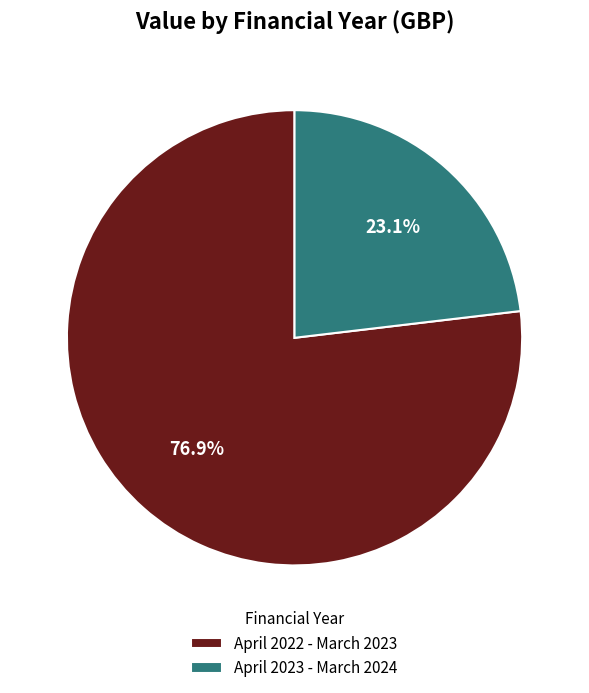

Is it true that April 2023 - March 2024 is 9% of the pie?

False